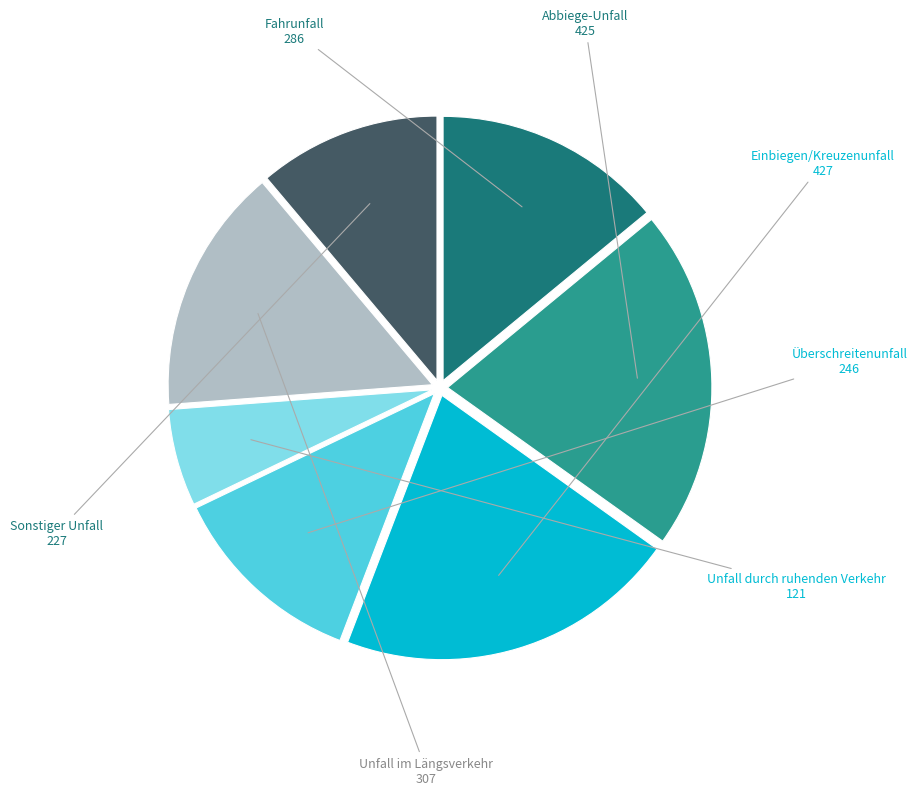

Does any single category account for the majority?

No